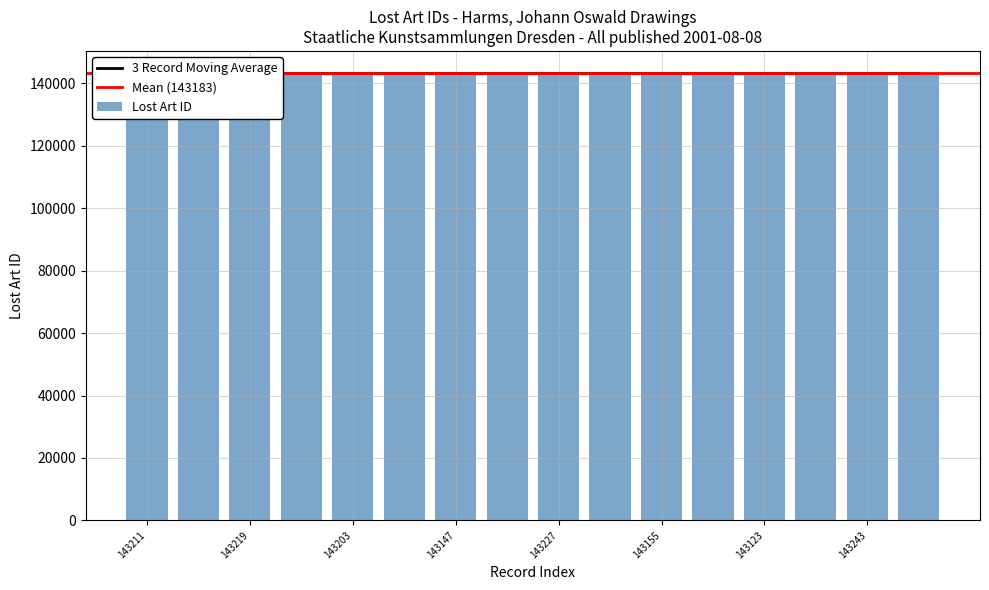

Which has a higher value, 143147 or 143155?

143155